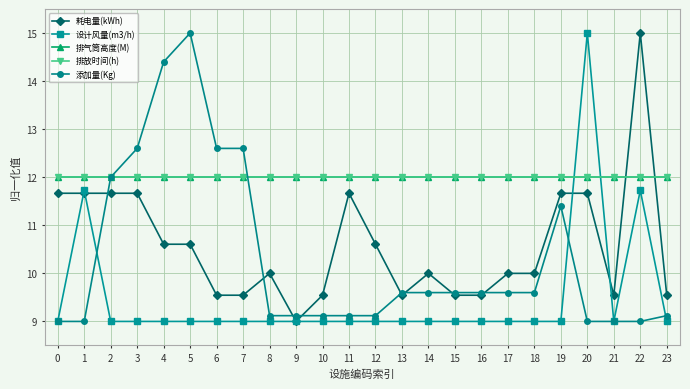

True or false: 耗电量(kWh) has more than 1 points higher than both neighbors.

True